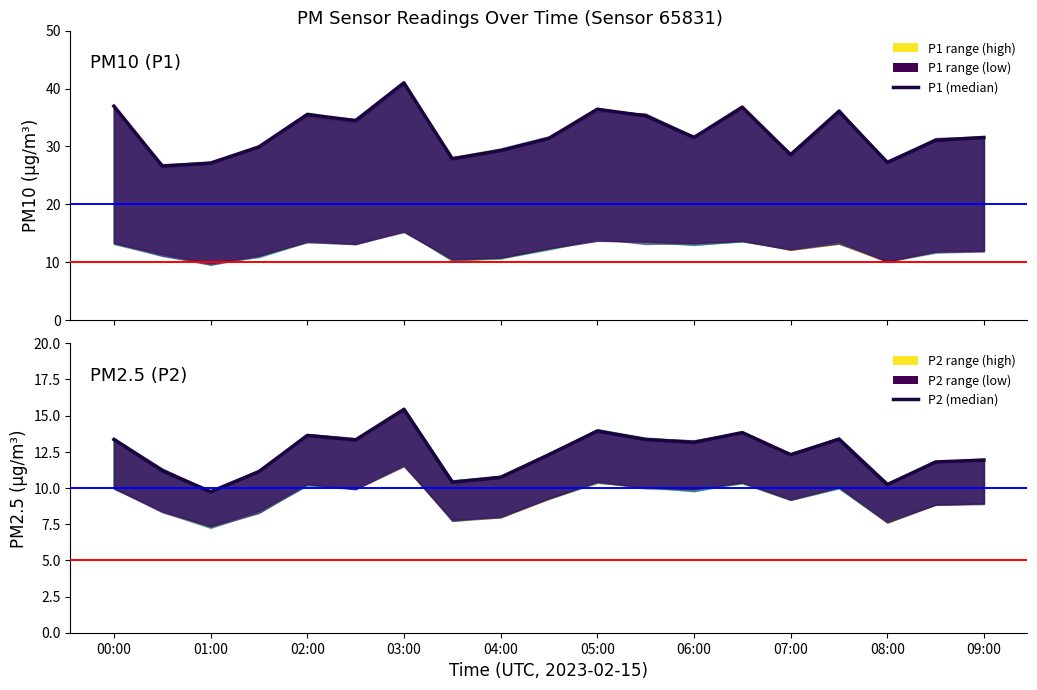

True or false: P2 and P1 cross at least once.

False